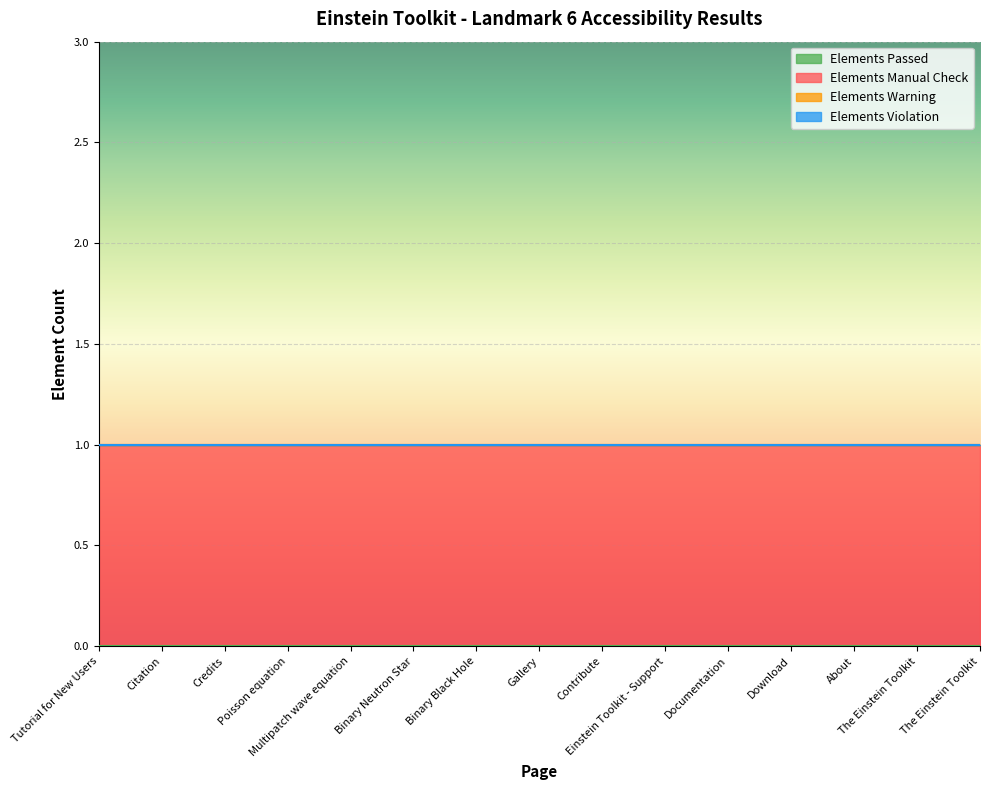

What are all the series names shown in the legend?

Elements Passed, Elements Manual Check, Elements Warning, Elements Violation